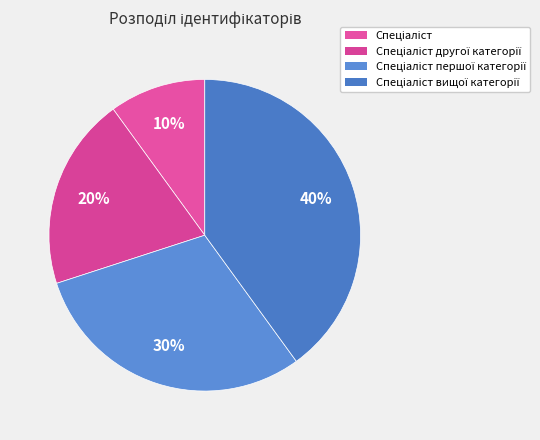

How many slices are in this pie chart?

4